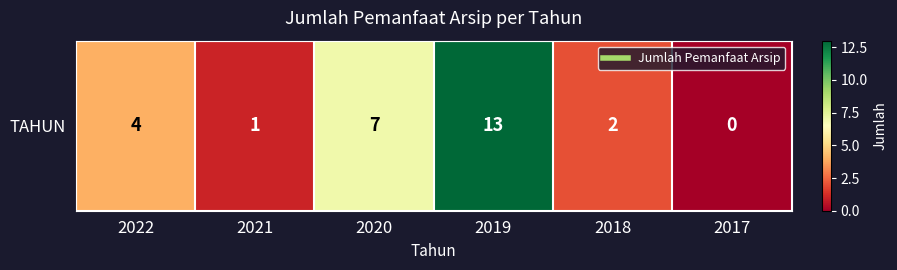

Which label corresponds to the smallest value in the chart?

2017